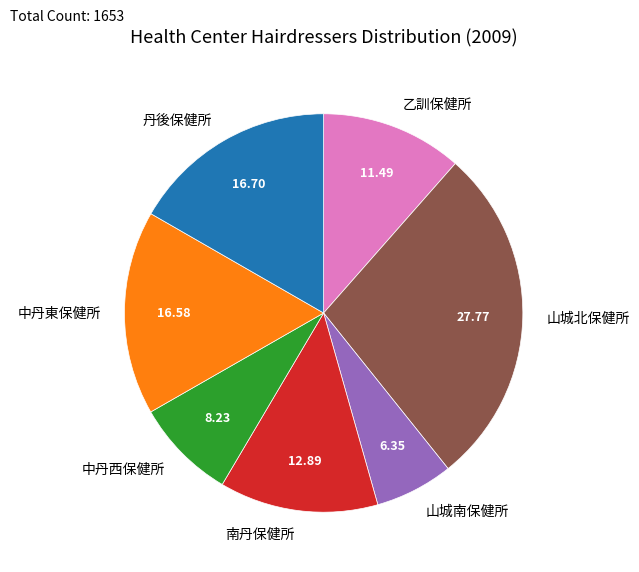

How many slices are in this pie chart?

7